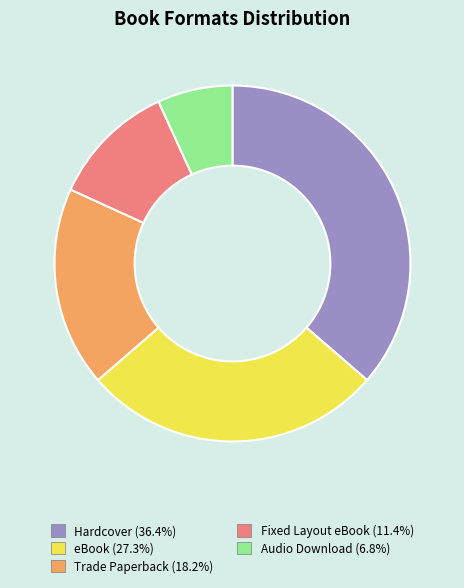

Does any single category account for the majority?

No